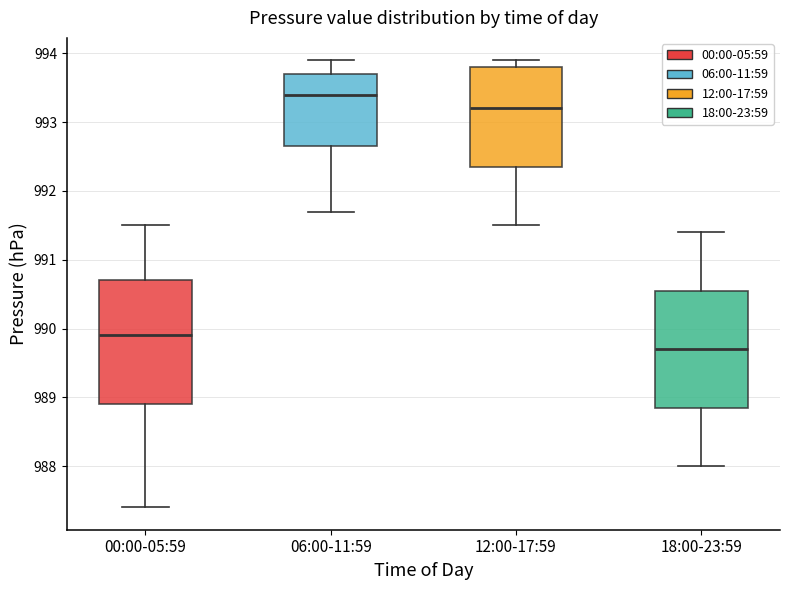

Comparing the boxes themselves (not the whiskers), which one is the tallest?

00:00-05:59